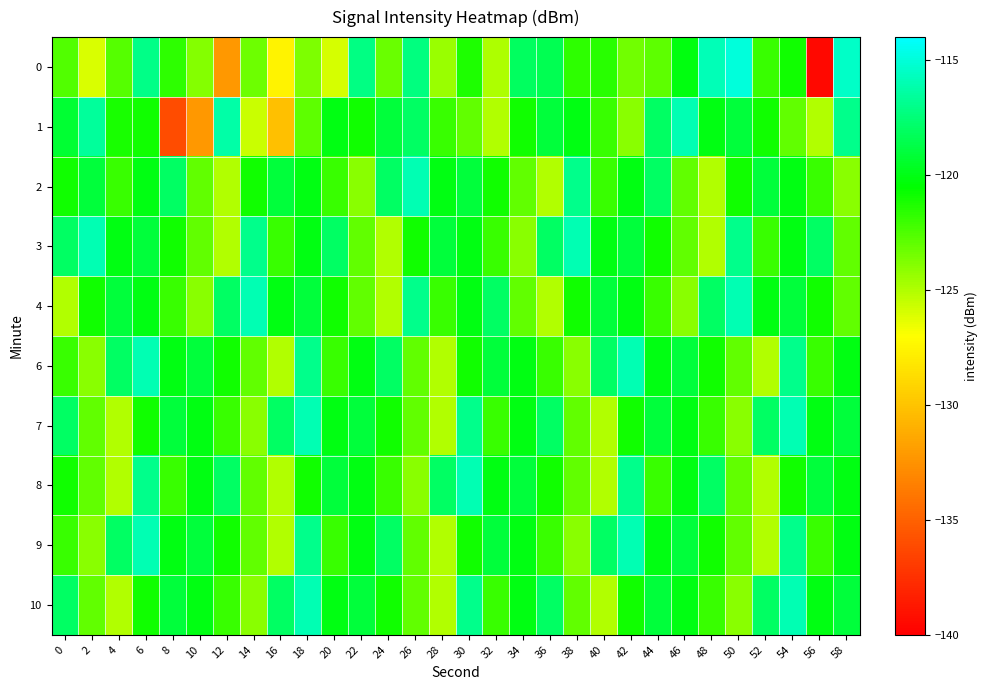

What is the total value across all series at 6?

-1188.1